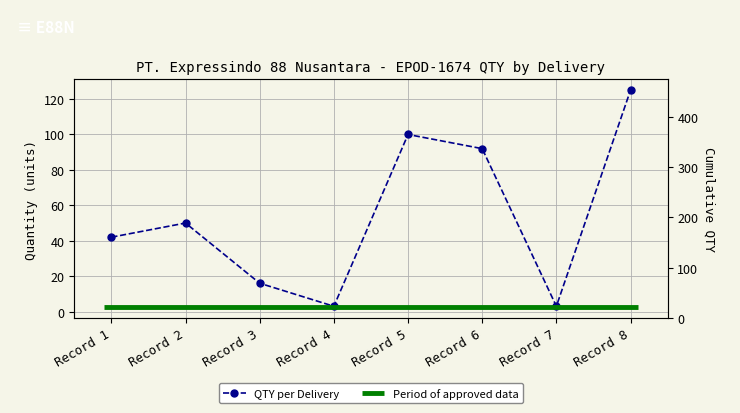

How many points are lower than both their immediate neighbors (excluding endpoints)?

2